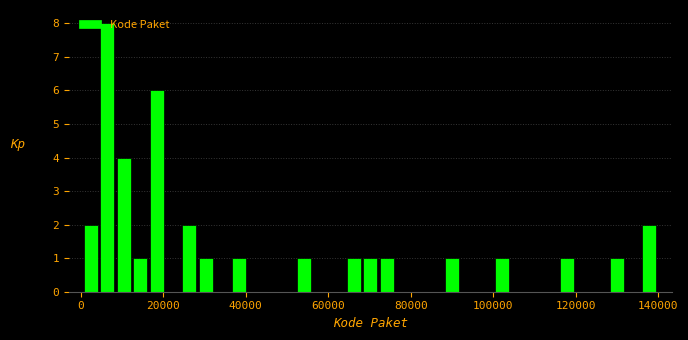

Around what value on the x-axis is the tallest bar? Give the approximate position of its centre, as read against the axis.

6000